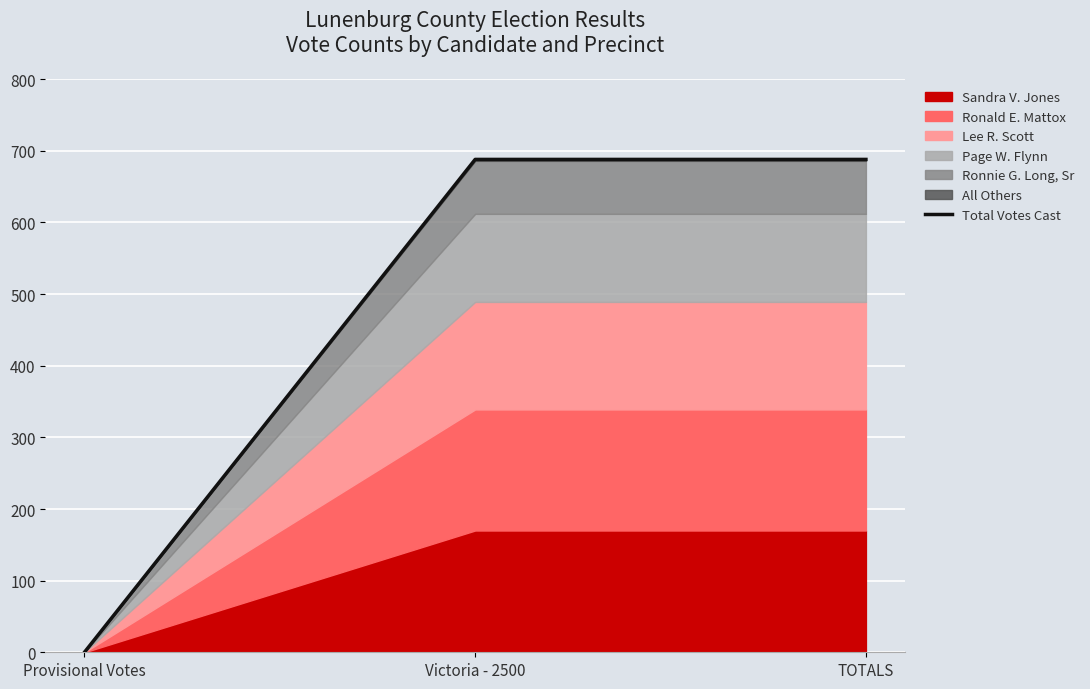

At which category does the chart reach its minimum across all series?

Provisional Votes